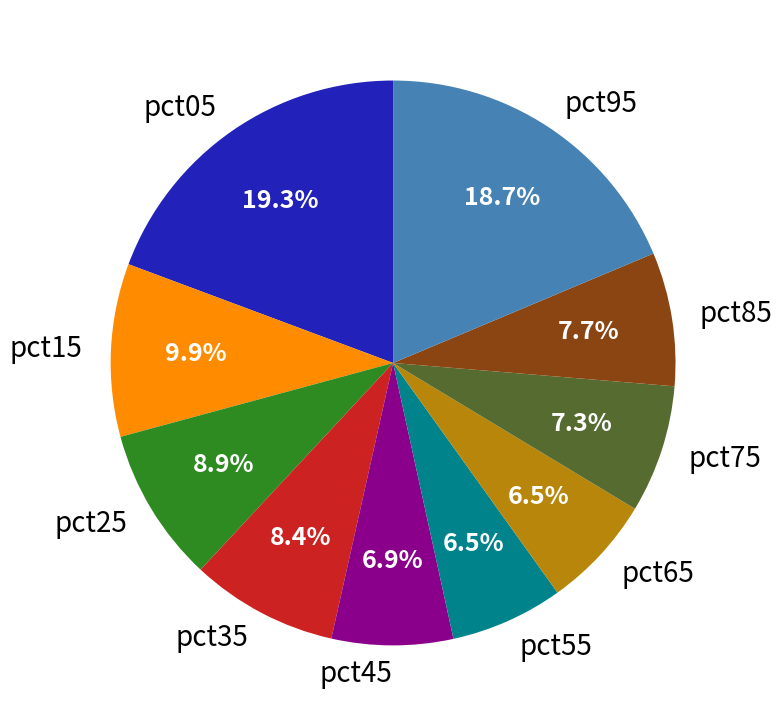

Which slice is the largest?

pct05